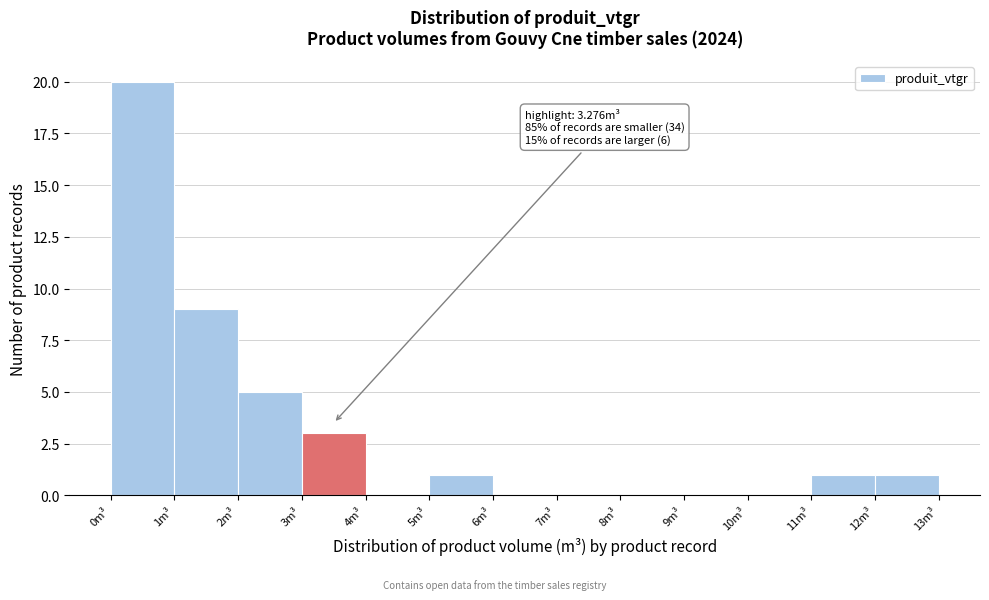

Which range on the x-axis has the tallest bar?

0 to 1